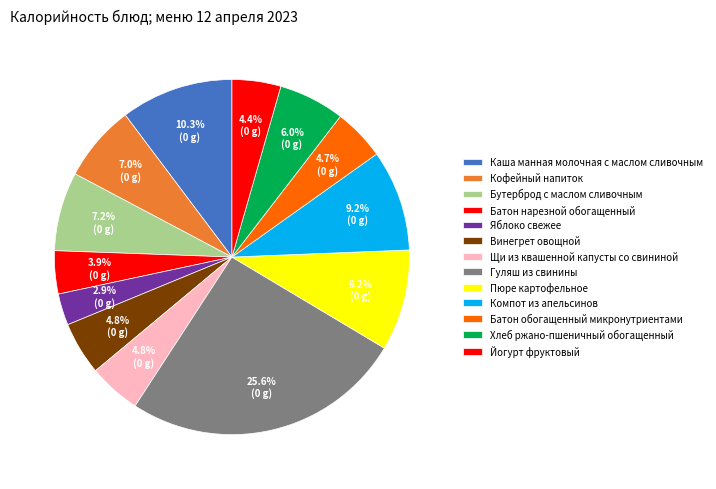

To the nearest percent, what is the average slice percentage?

8%